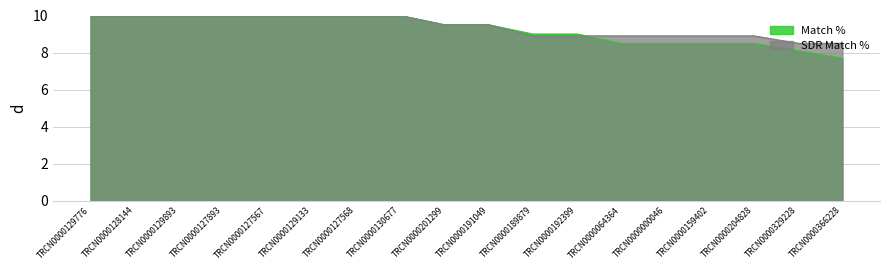

List the series in order of their overall mean, highest first.

SDR Match %, Match %